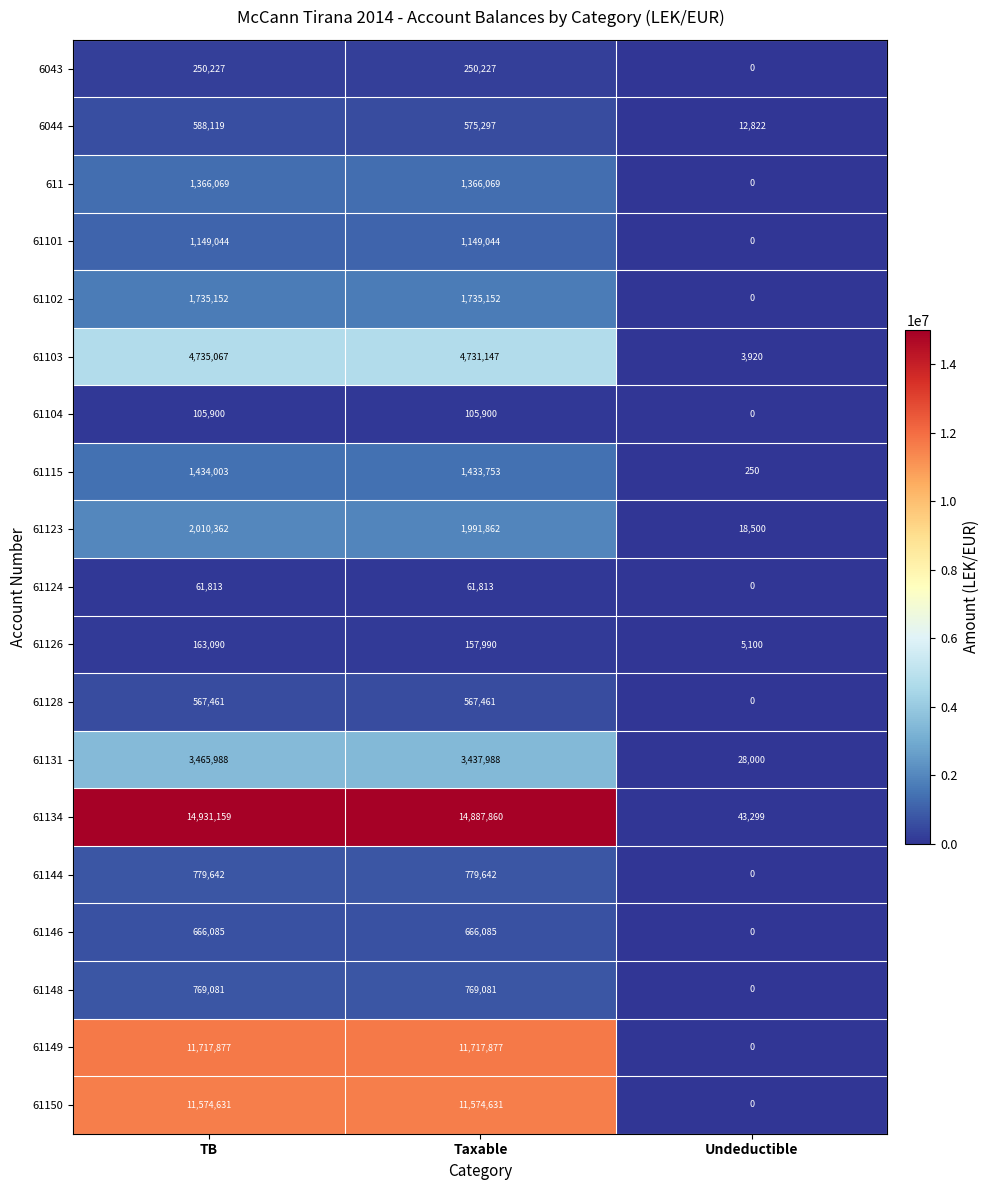

The 61115 series shows 467326 at Taxable. True or false?

False